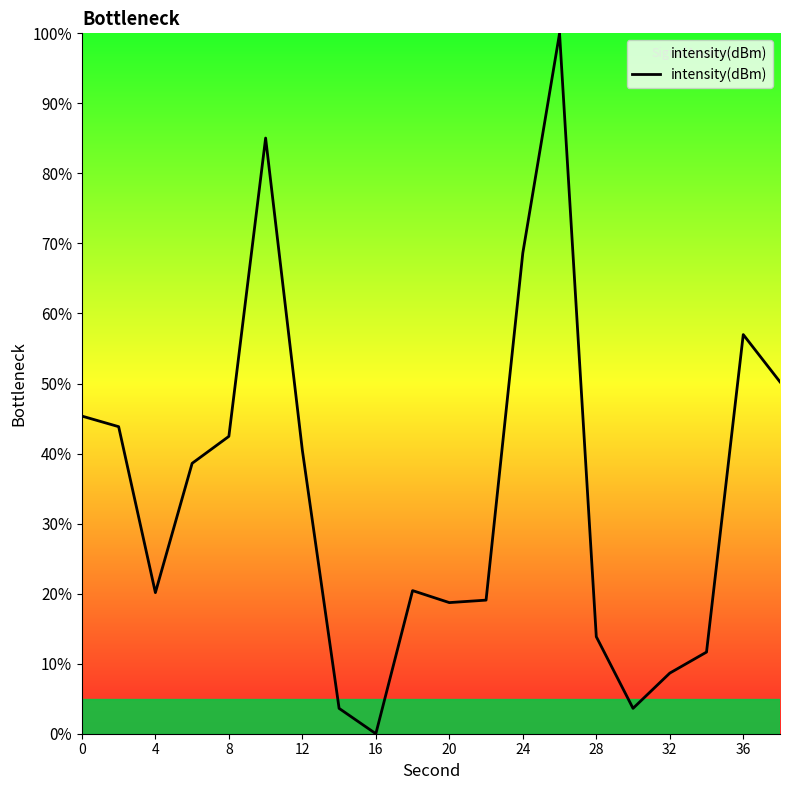

How many interior local peaks (higher than both neighbors) does the data have?

4